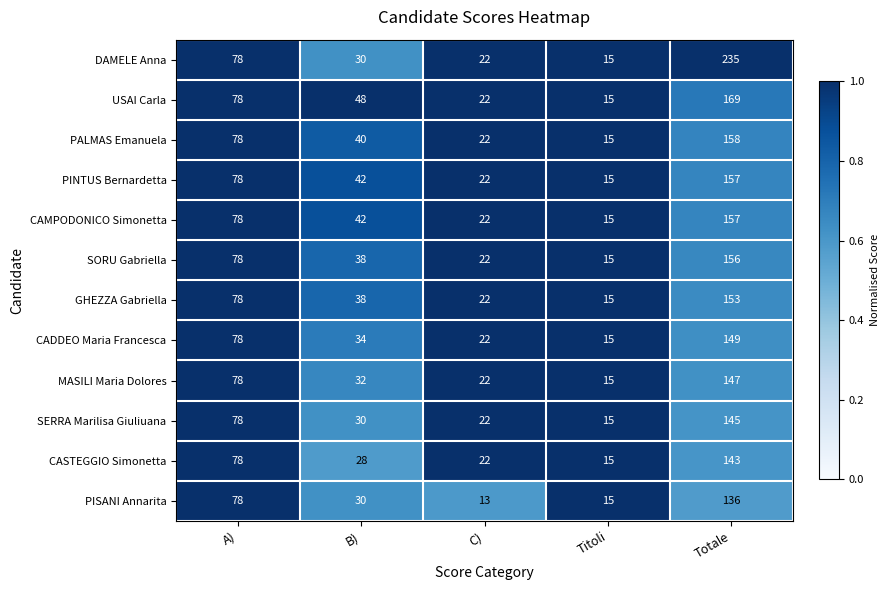

Which series has the largest total across all categories?

DAMELE Anna